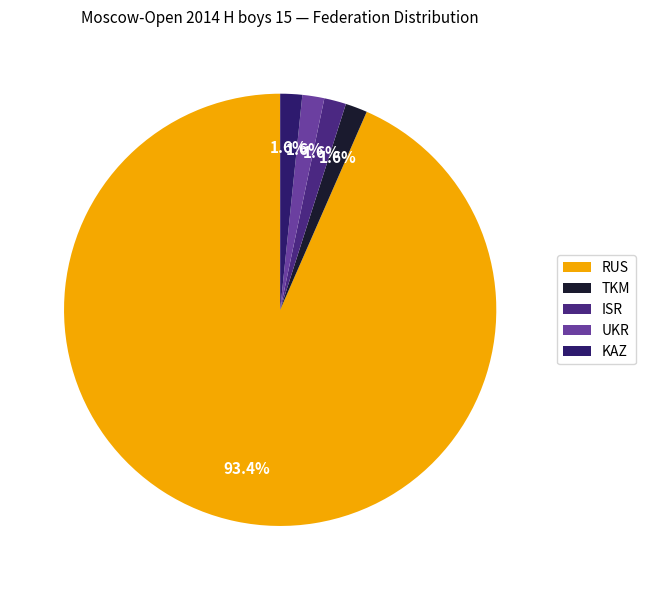

Is there any slice that represents more than half of the pie?

Yes